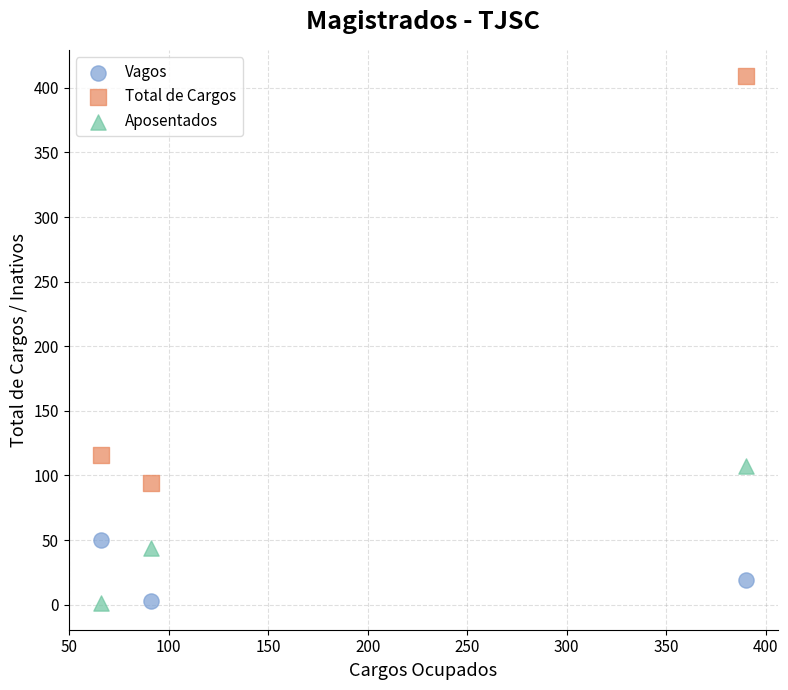

What are all the series names shown in the legend?

Vagos, Total de Cargos, Aposentados